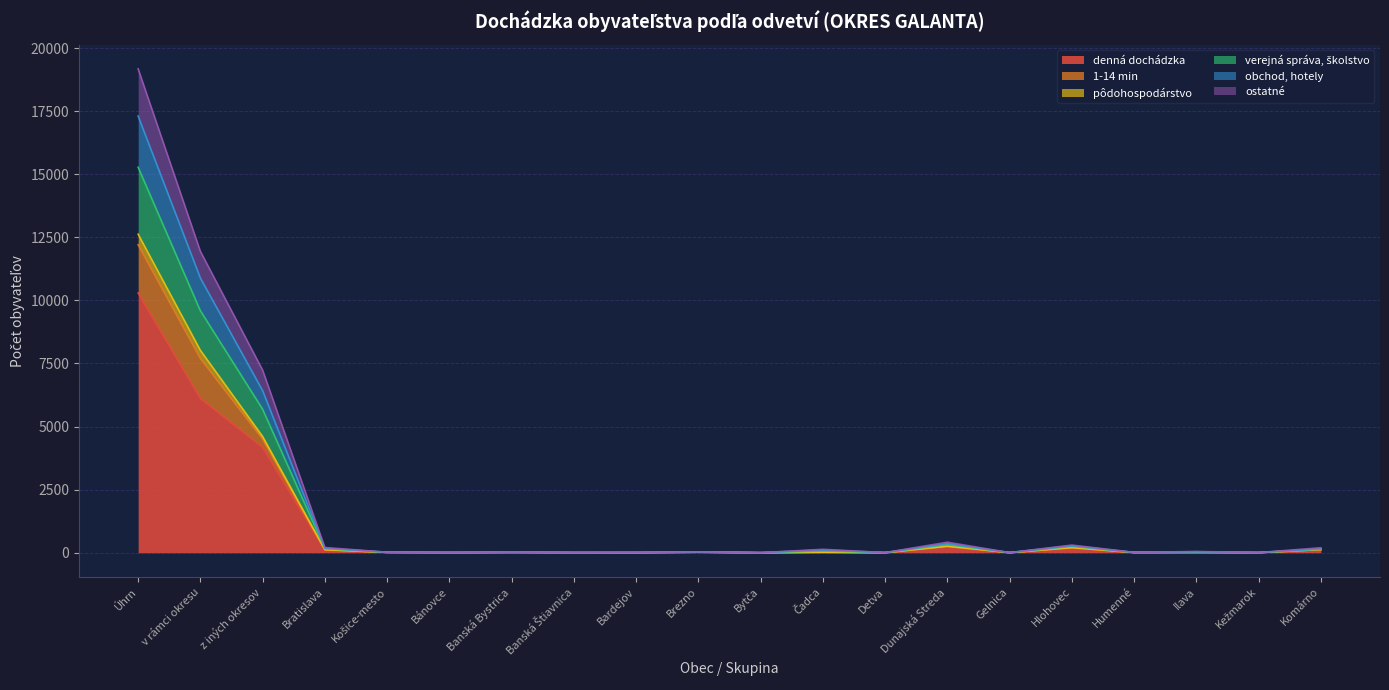

Which category has the lowest value in the ostatné series?

Bytča